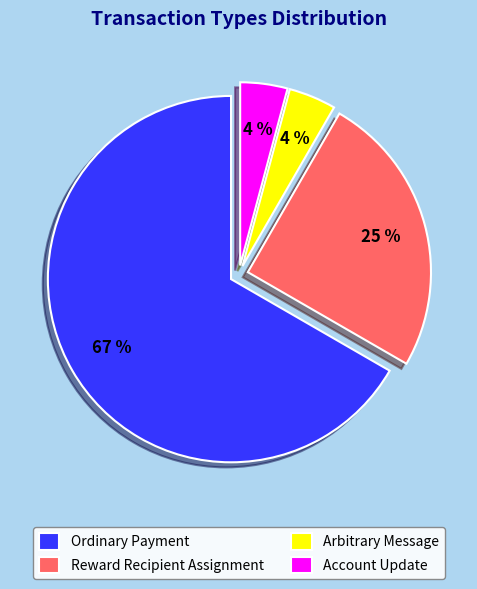

Which slice is the largest?

Ordinary Payment